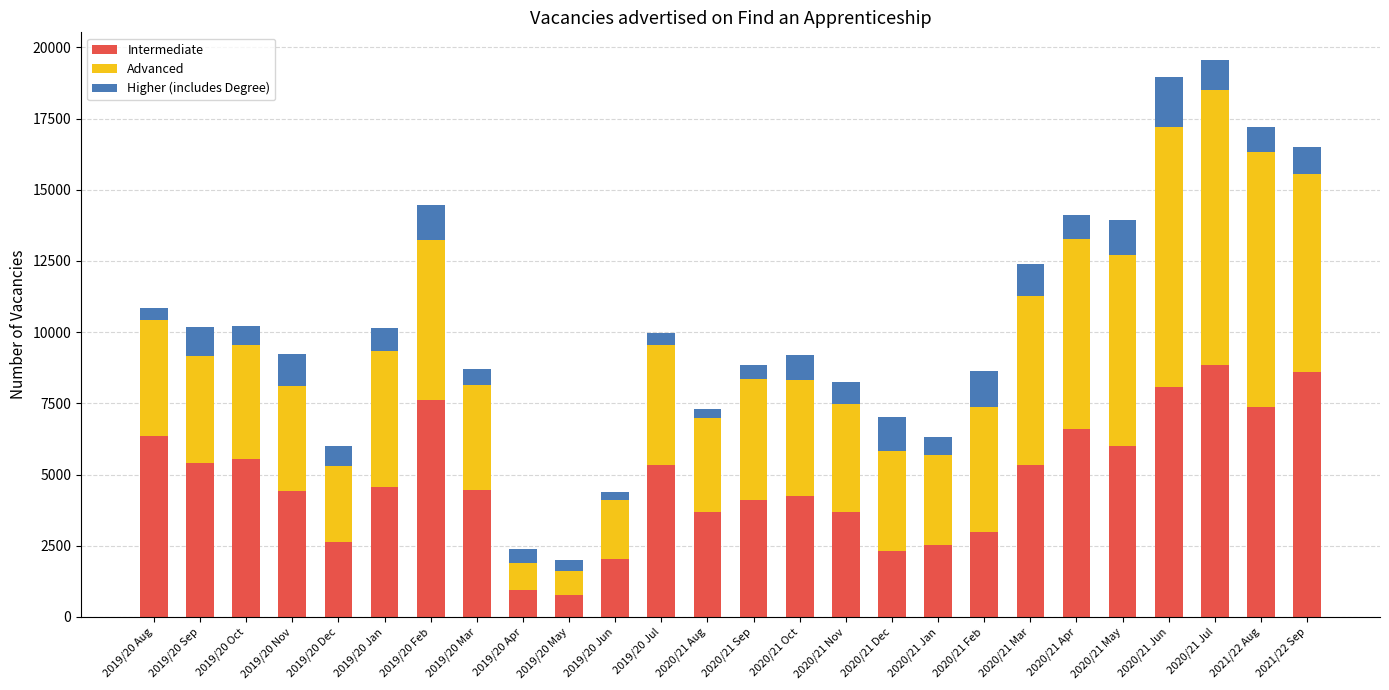

What is the average value of the Intermediate series?

4783